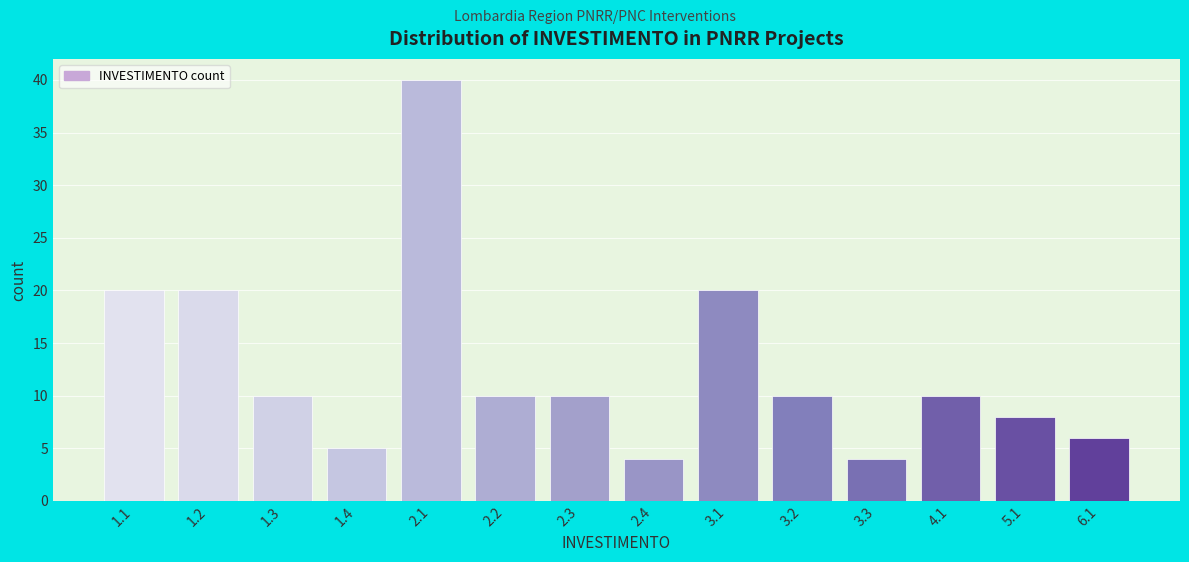

Reading left to right, transcribe all the data shown in this chart.

20	20	10	5	40	10	10	4	20	10	4	10	8	6